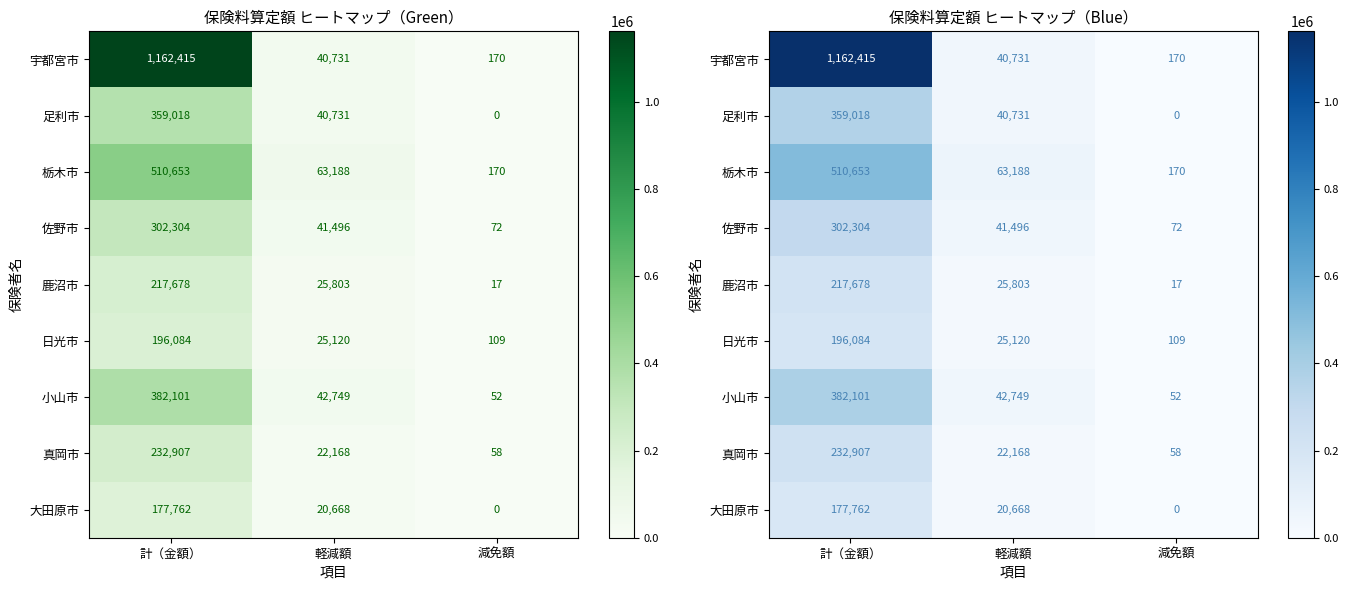

At which category is the sum across all series the highest?

計（金額）